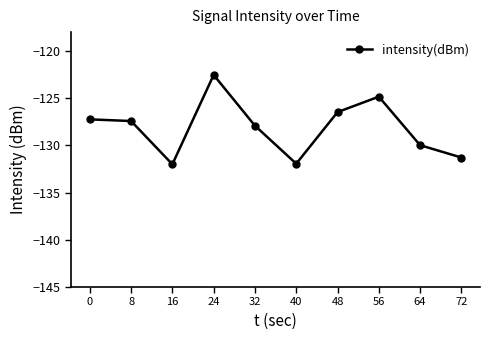

Where does the data first go above -127?

24